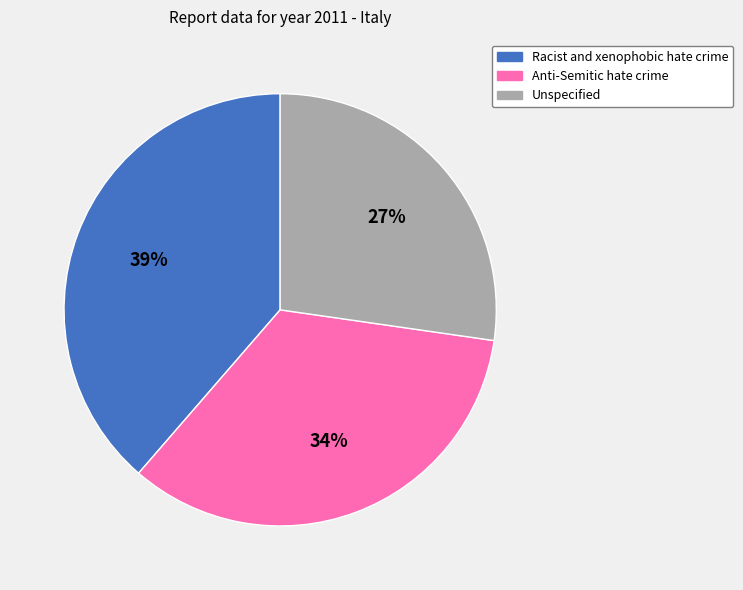

To the nearest percent, what is the combined percentage of Anti-Semitic hate crime and Racist and xenophobic hate crime?

73%